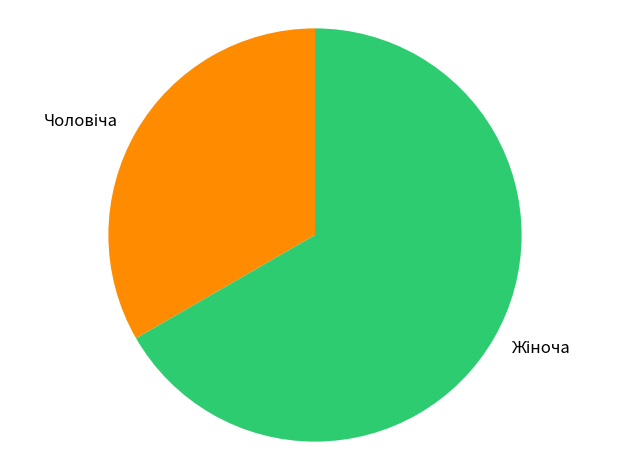

Is there a majority slice in this chart?

Yes